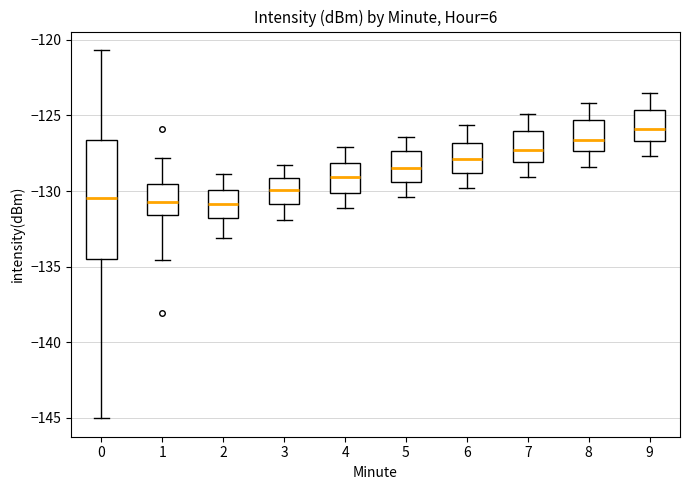

Which box is the tallest, from its lower edge to its upper edge?

0